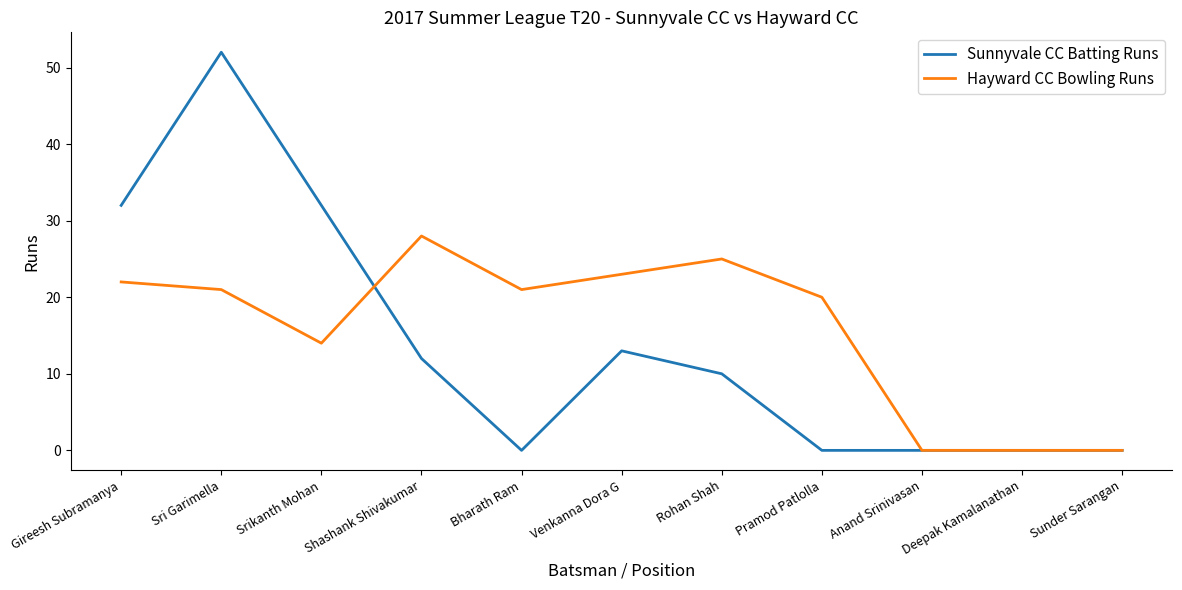

At which category is the sum across all series the highest?

Sri Garimella